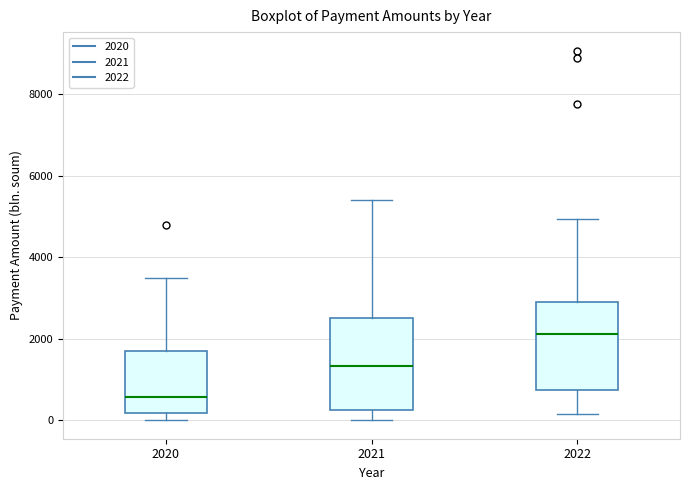

Where is the upper edge of the box at x = 2020 on the y-axis? The values are not printed on the chart, so give them approximately, as read against the axis.

1600